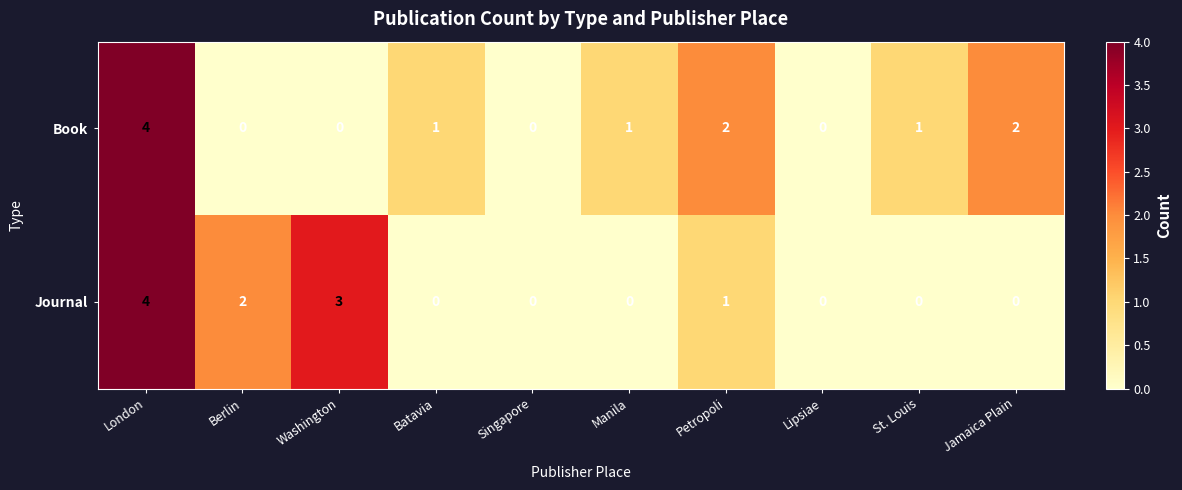

Reading right to left, what are all the values shown in this chart?

Book: Jamaica Plain=2	St. Louis=1	Lipsiae=0	Petropoli=2	Manila=1	Singapore=0	Batavia=1	Washington=0	Berlin=0	London=4
Journal: Jamaica Plain=0	St. Louis=0	Lipsiae=0	Petropoli=1	Manila=0	Singapore=0	Batavia=0	Washington=3	Berlin=2	London=4